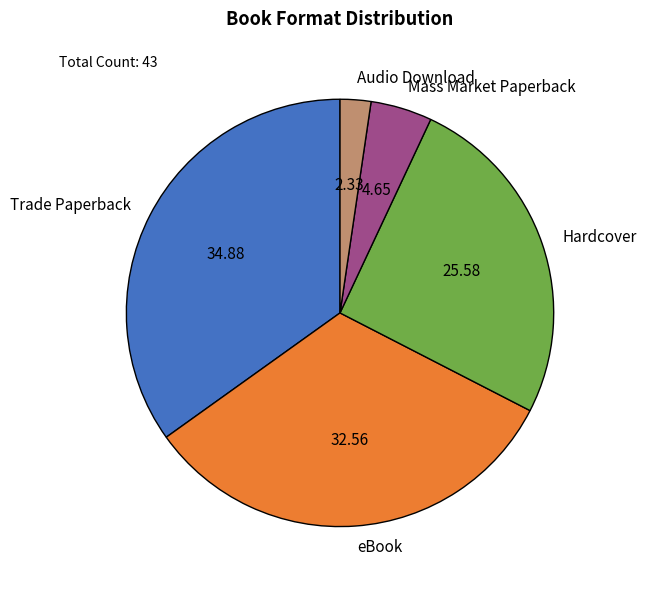

What is the largest slice in the pie chart?

Trade Paperback